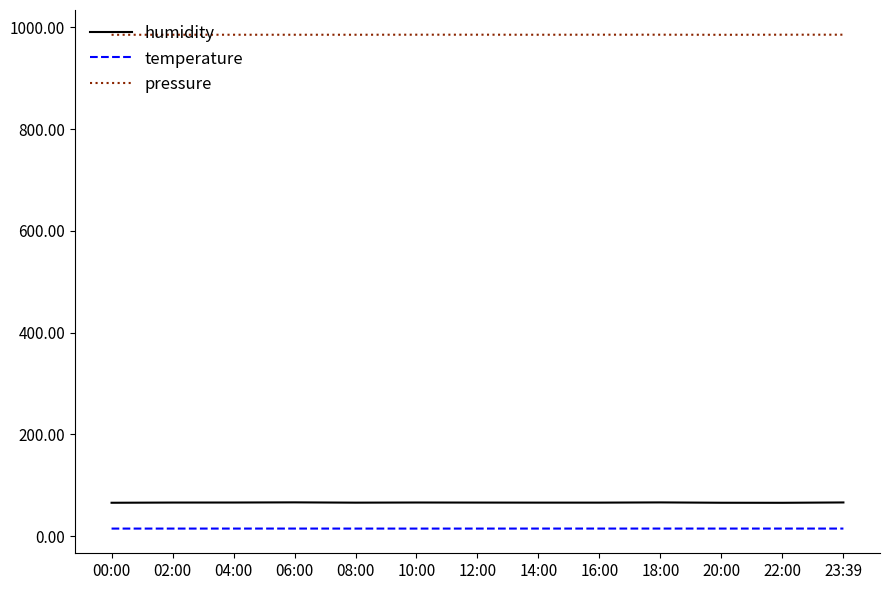

What is the sum of all humidity values?

854.9